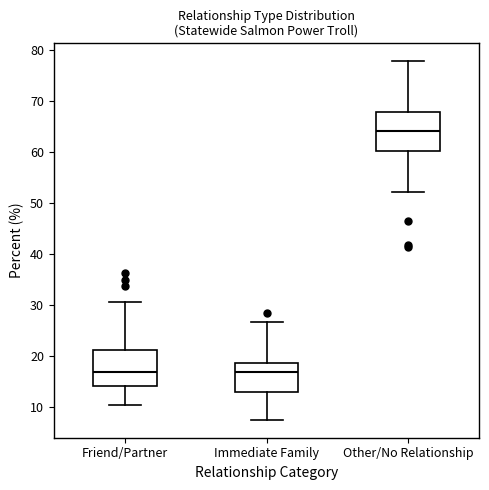

Reading left to right, read every box against the y-axis: the position of its median line, the range the box covers, and the ends of its whiskers. The values are not printed on the chart, so give them approximately, as read against the axis.

Friend/Partner: median 17, box 14 to 21, whiskers 10 to 31
Immediate Family: median 17, box 13 to 19, whiskers 7 to 27
Other/No Relationship: median 64, box 60 to 68, whiskers 52 to 78